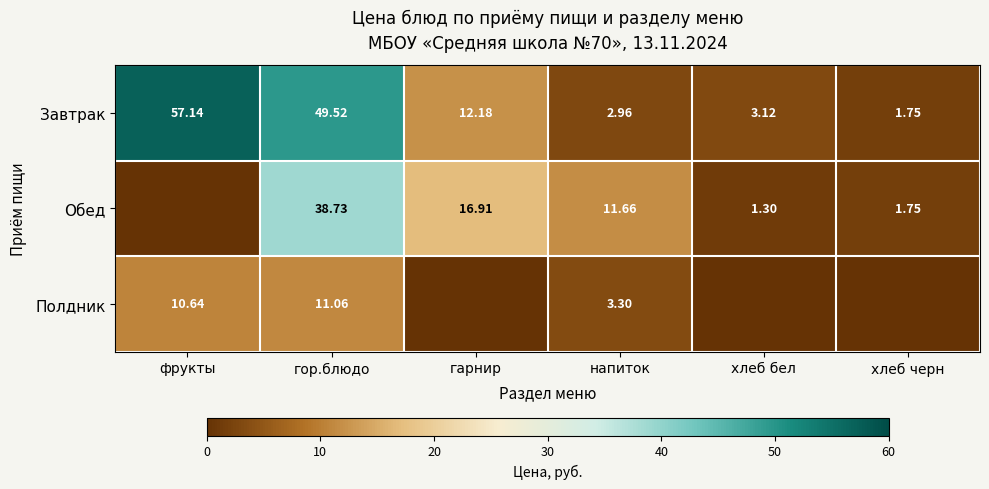

What is the maximum value shown in the chart?

57.1